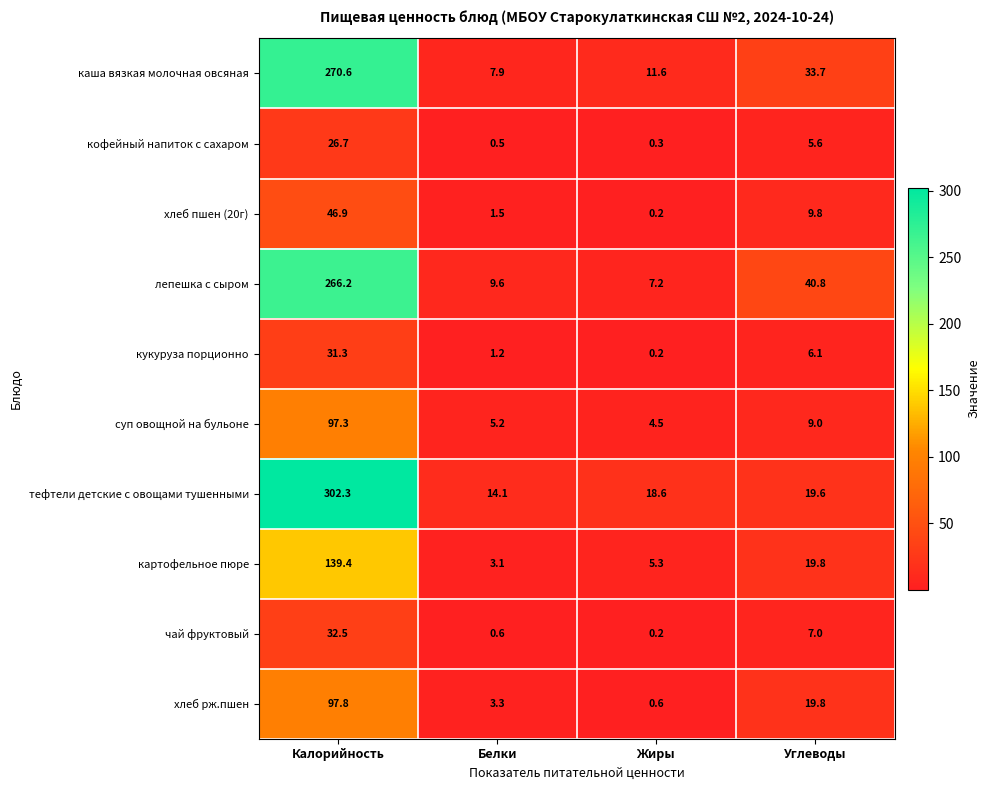

Rank the series by their maximum value, from lowest to highest.

кофейный напиток с сахаром, кукуруза порционно, чай фруктовый, хлеб пшен (20г), суп овощной на бульоне, хлеб рж.пшен, картофельное пюре, лепешка с сыром, каша вязкая молочная овсяная, тефтели детские с овощами тушенными